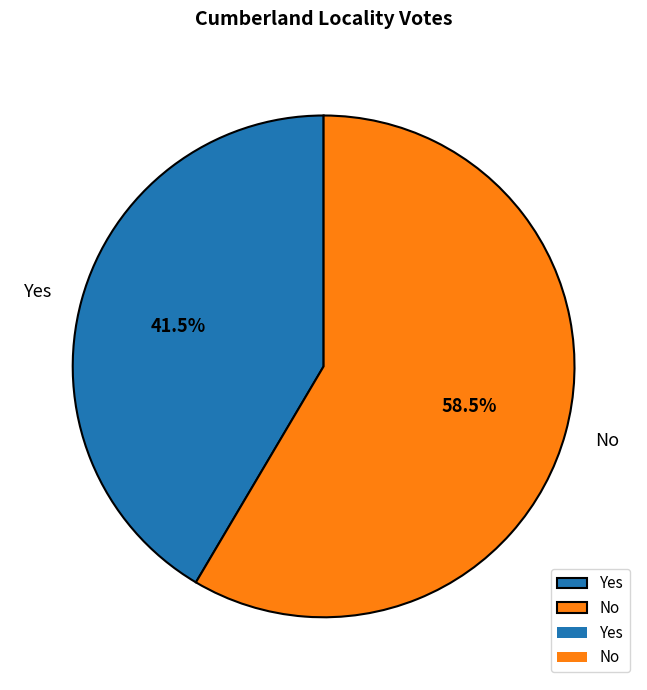

What is the majority slice?

No